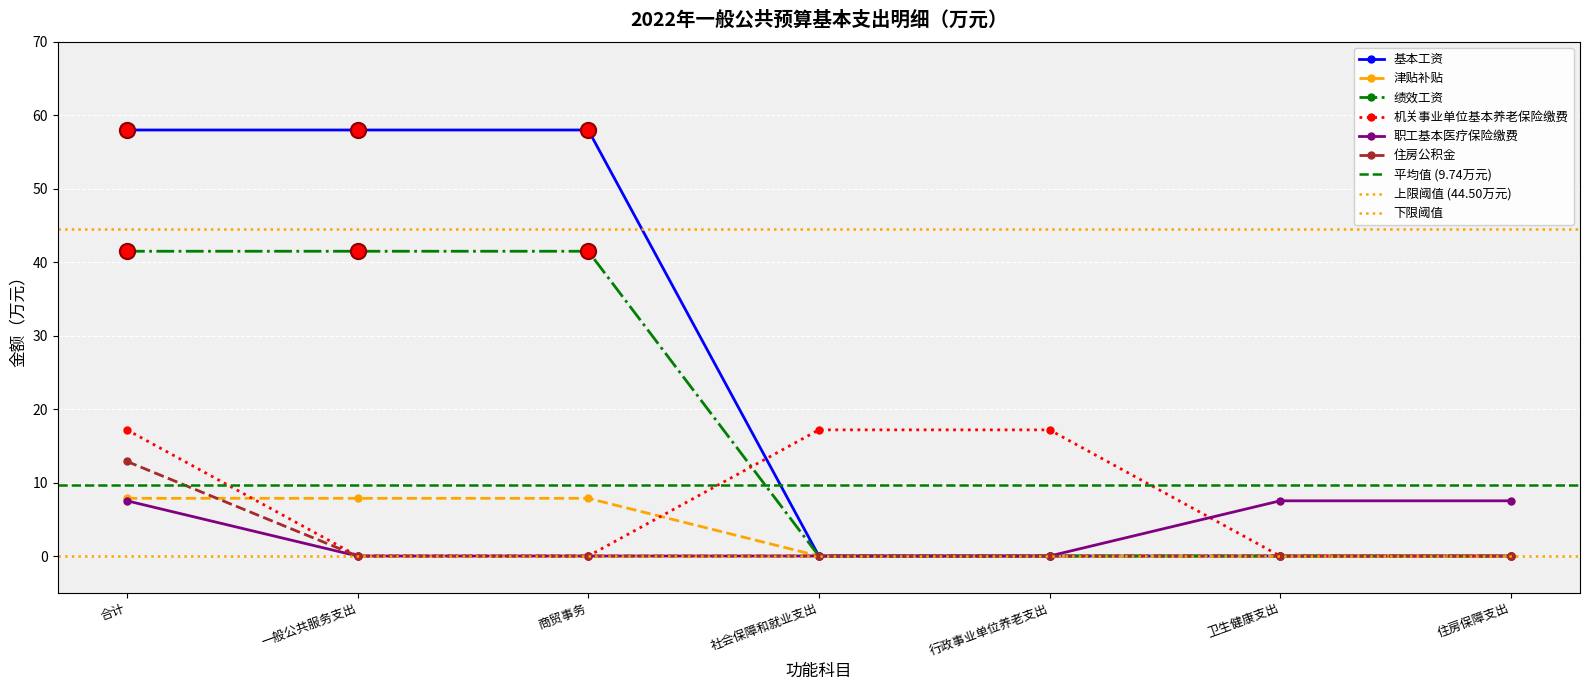

Is the value of 职工基本医疗保险缴费 at 合计 greater than the value of 津贴补贴 at 合计?

No